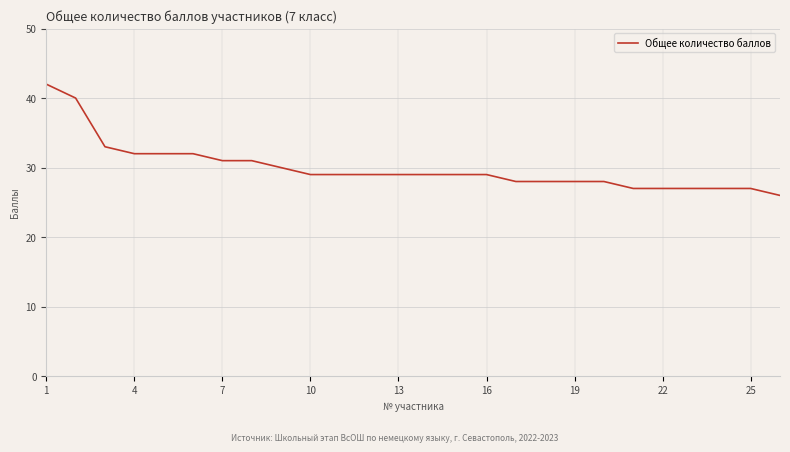

What is the smallest value displayed?

26